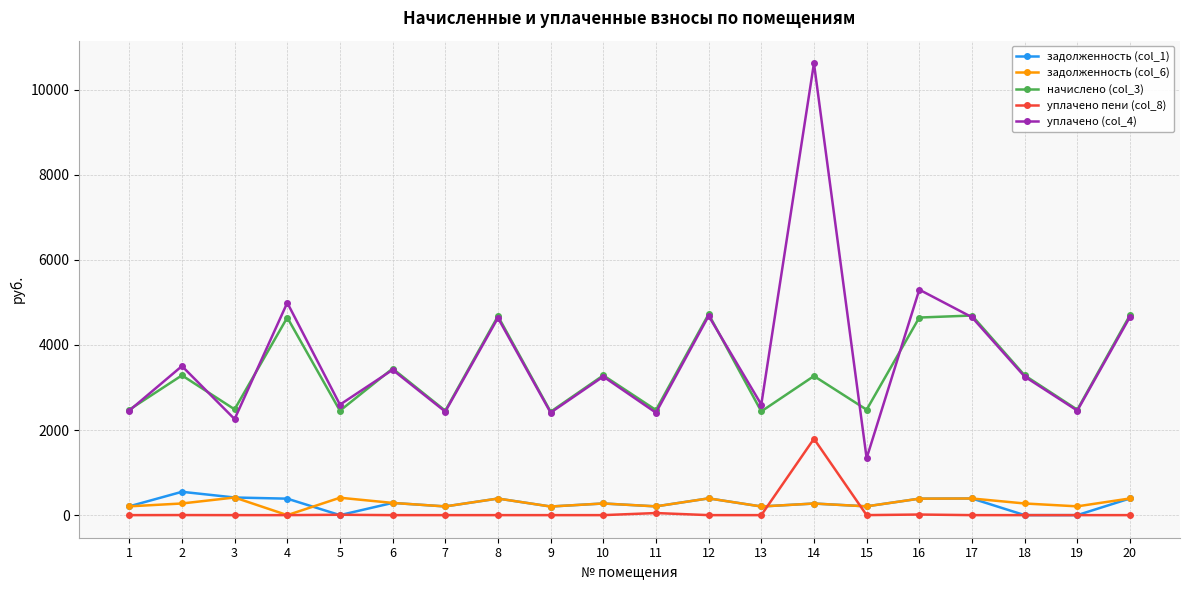

True or false: уплачено пени (col_8) and начислено (col_3) cross at least once.

False